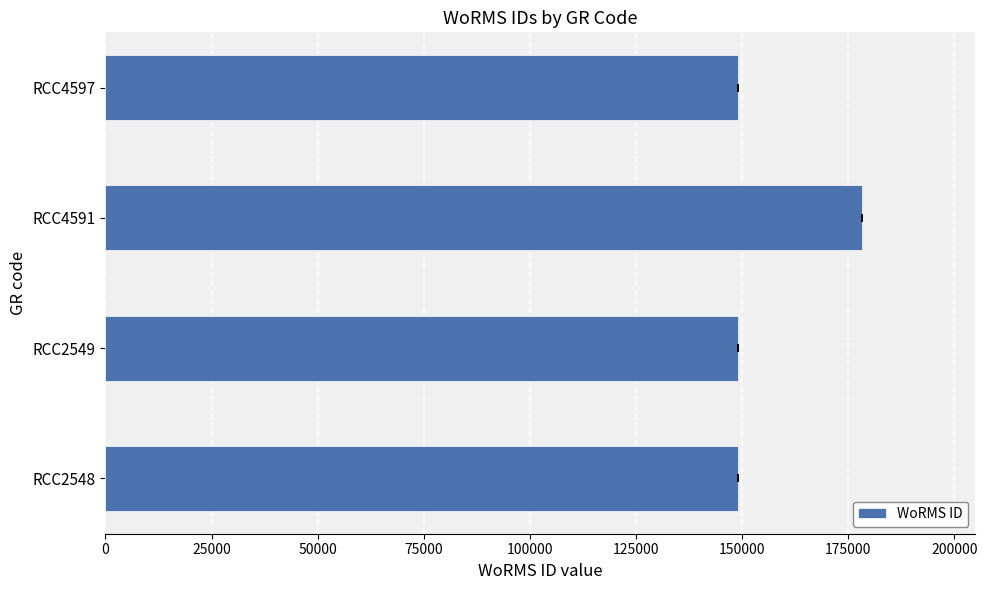

What is the smallest value displayed?

148985